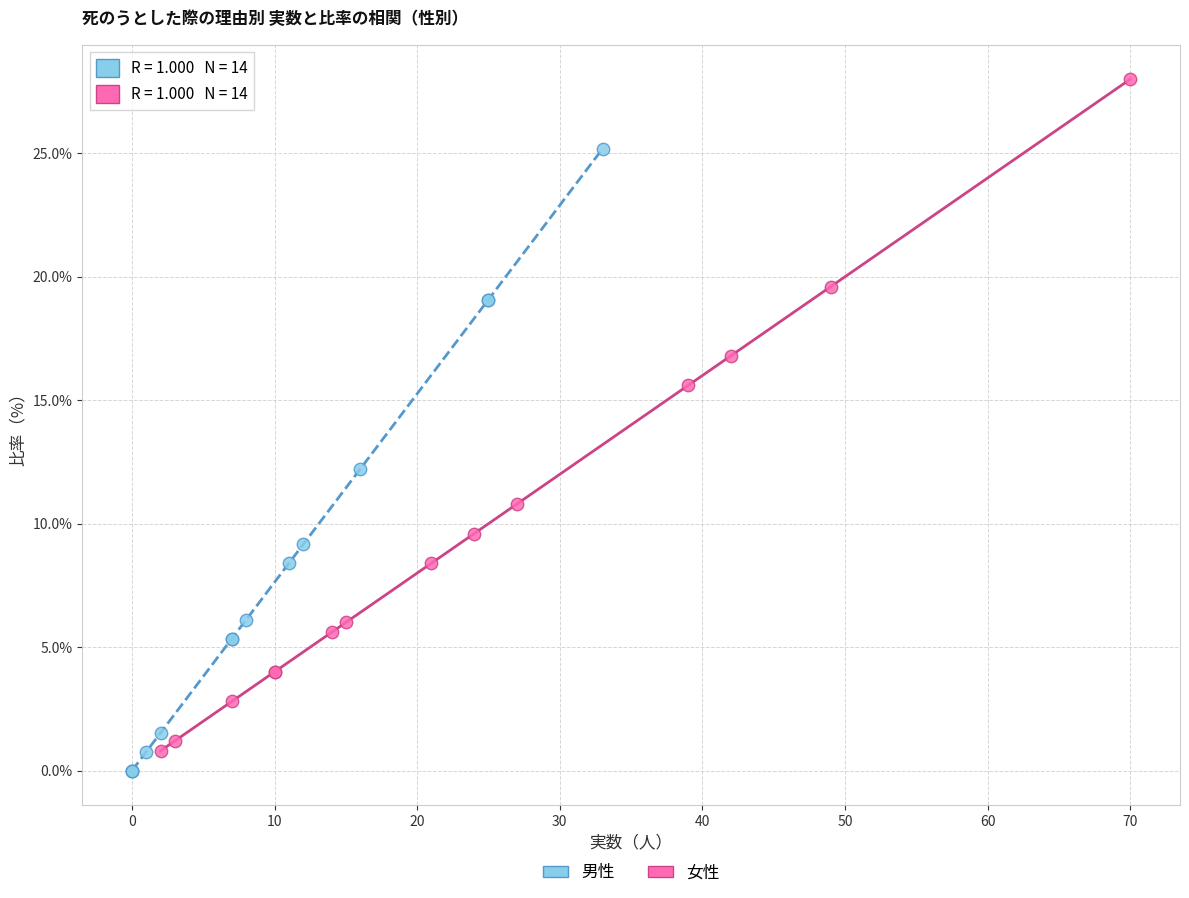

Which series contains the lowest Y value?

男性